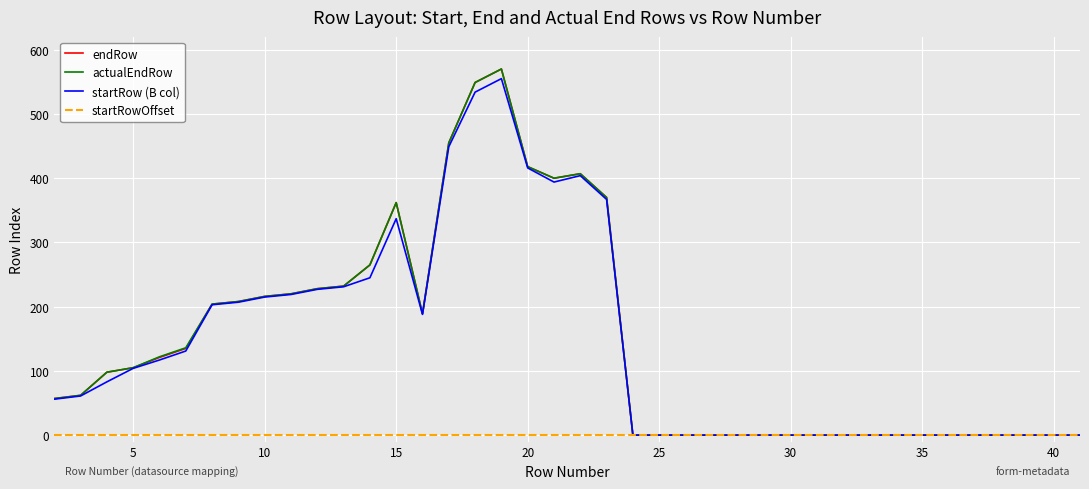

What is the maximum value for startRow (B col)?

555